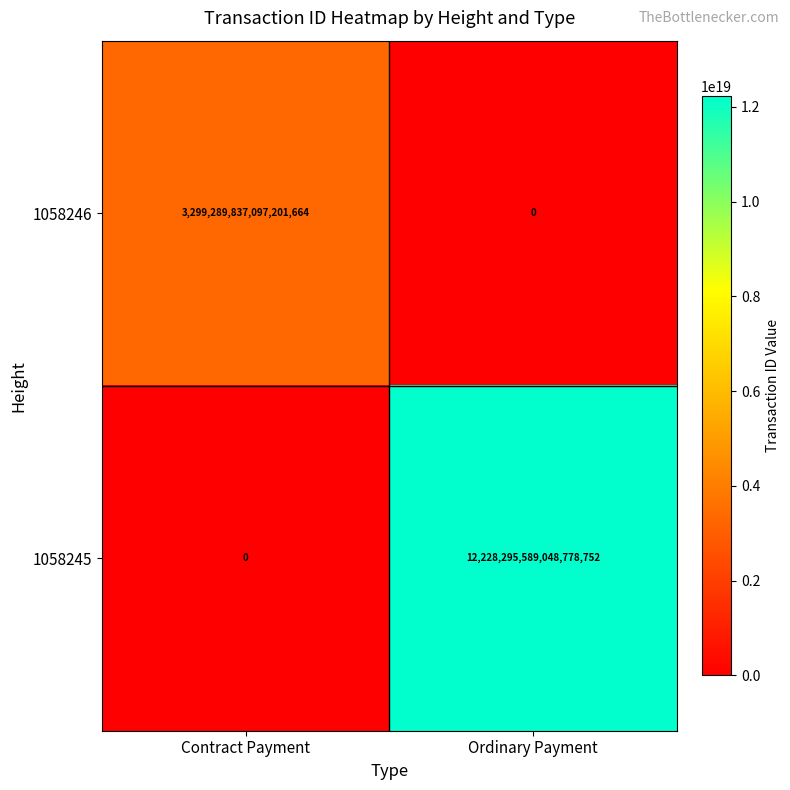

Which category has the highest value across all series?

Ordinary Payment